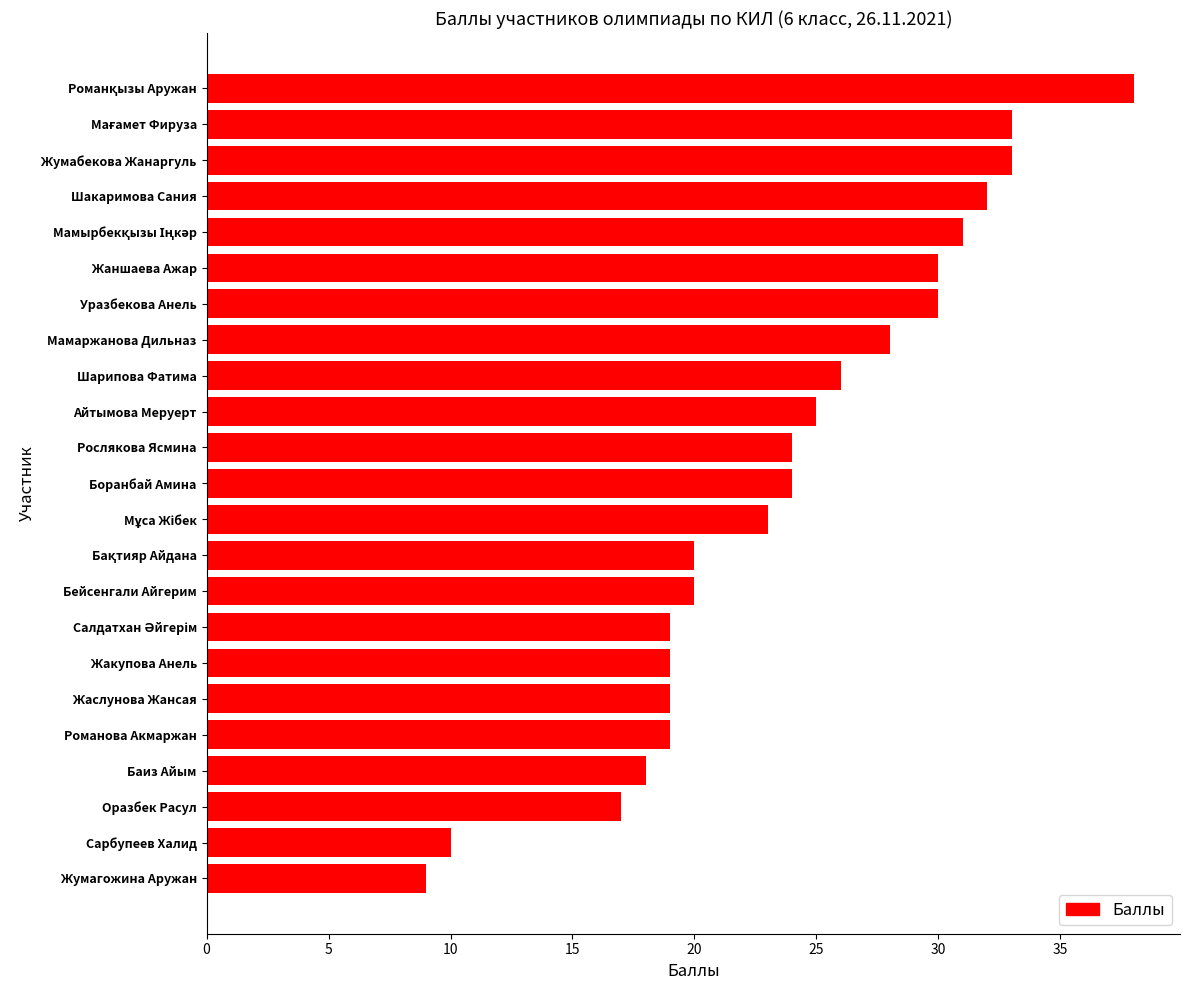

What is the greatest value displayed?

38